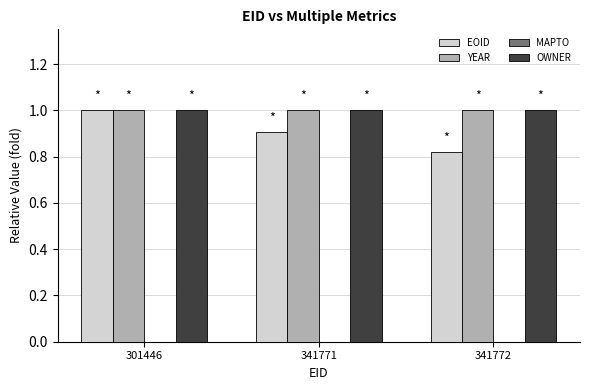

List the labels in order of EOID value, largest first.

301446, 341771, 341772